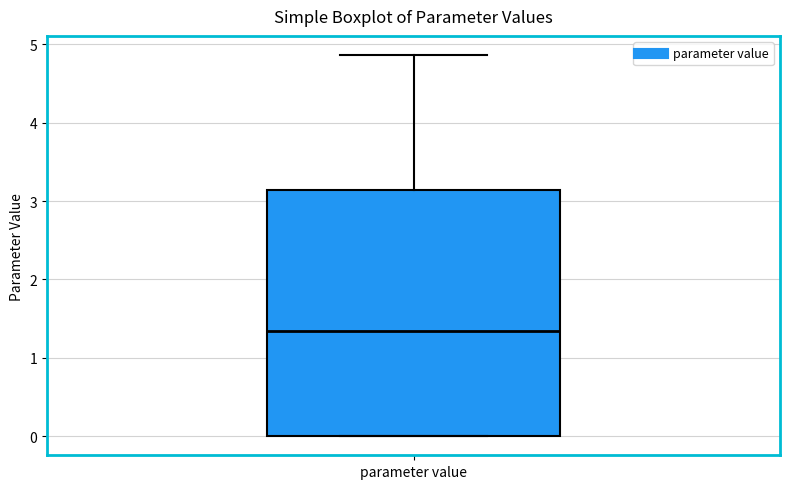

Read this box plot against the y-axis: the position of the median line, the range covered by the box, and the ends of both whiskers. The values are not printed on the chart, so give them approximately, as read against the axis.

median 1.3, box 0.0 to 3.1, whiskers 0.0 to 4.9